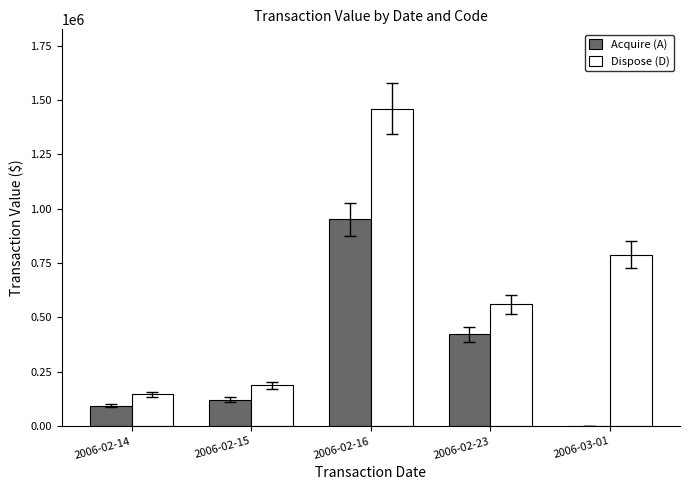

What is the maximum value shown in the chart?

1459946